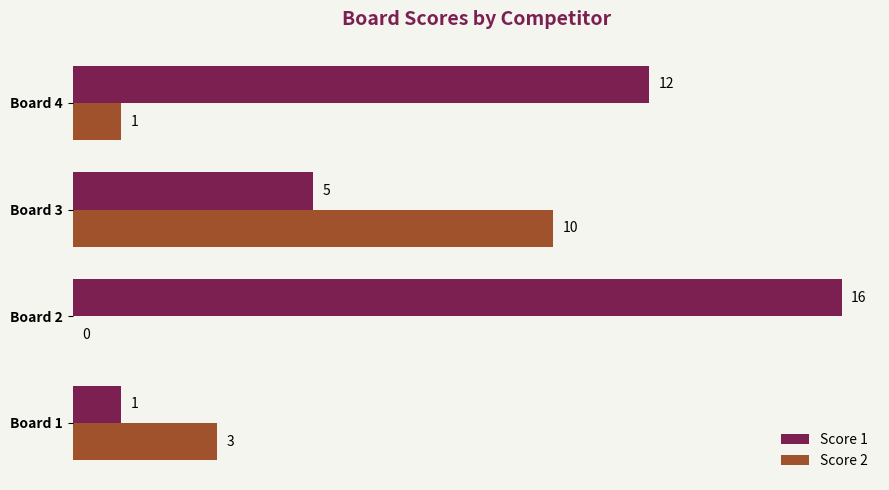

At which category is the sum across all series the highest?

Board 2